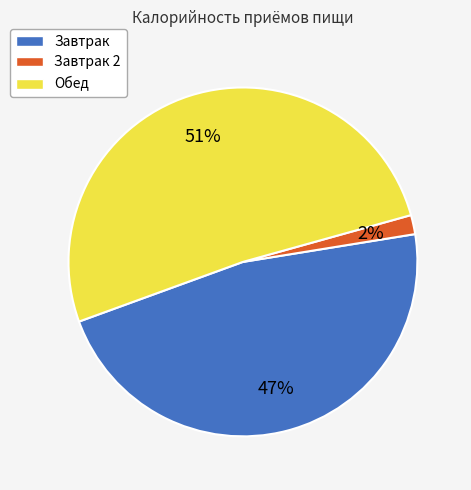

Between Завтрак 2 and Обед, which is larger?

Обед